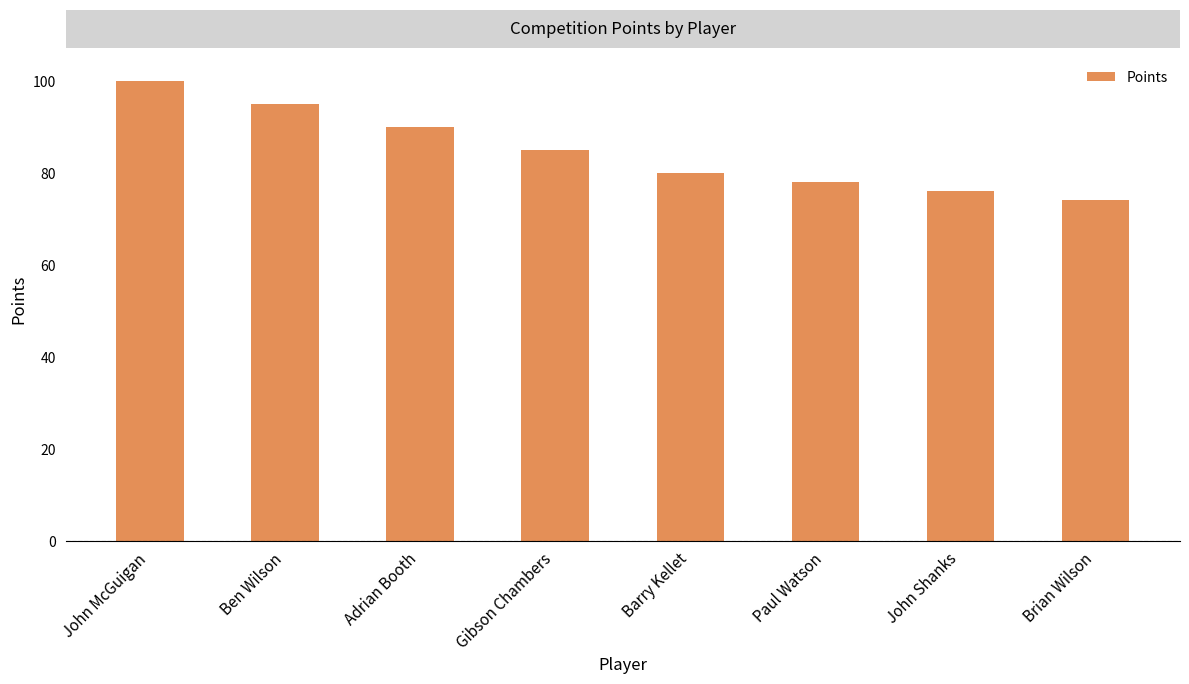

What is the difference between the values at Adrian Booth and Ben Wilson?

5